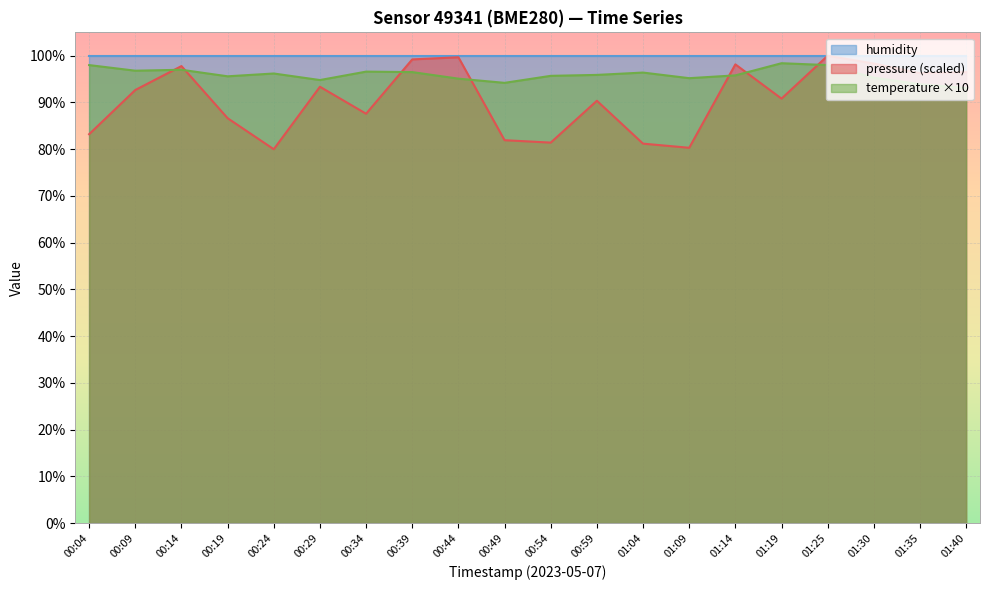

List the labels in order of pressure_norm value, smallest first.

00:24, 01:09, 01:04, 00:54, 00:49, 00:04, 00:19, 00:34, 00:59, 01:19, 00:09, 00:29, 01:35, 01:40, 00:14, 01:14, 01:30, 00:39, 00:44, 01:25